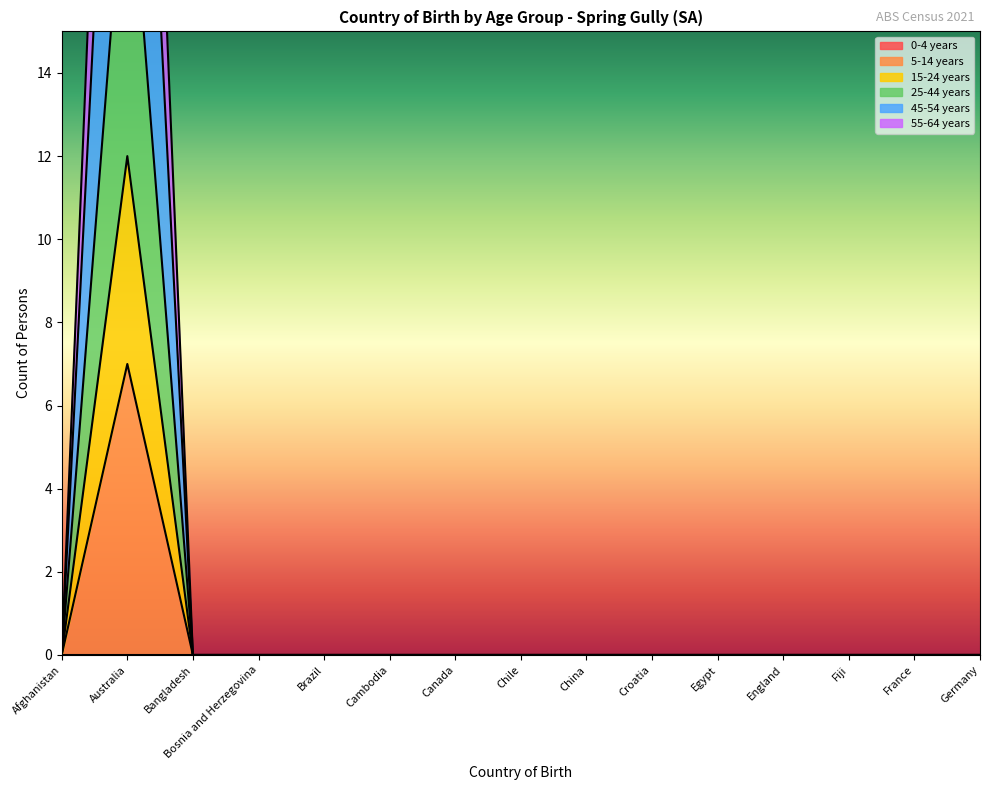

Rank the series by their maximum value, from lowest to highest.

15-24 years, 5-14 years, 25-44 years, 45-54 years, 55-64 years